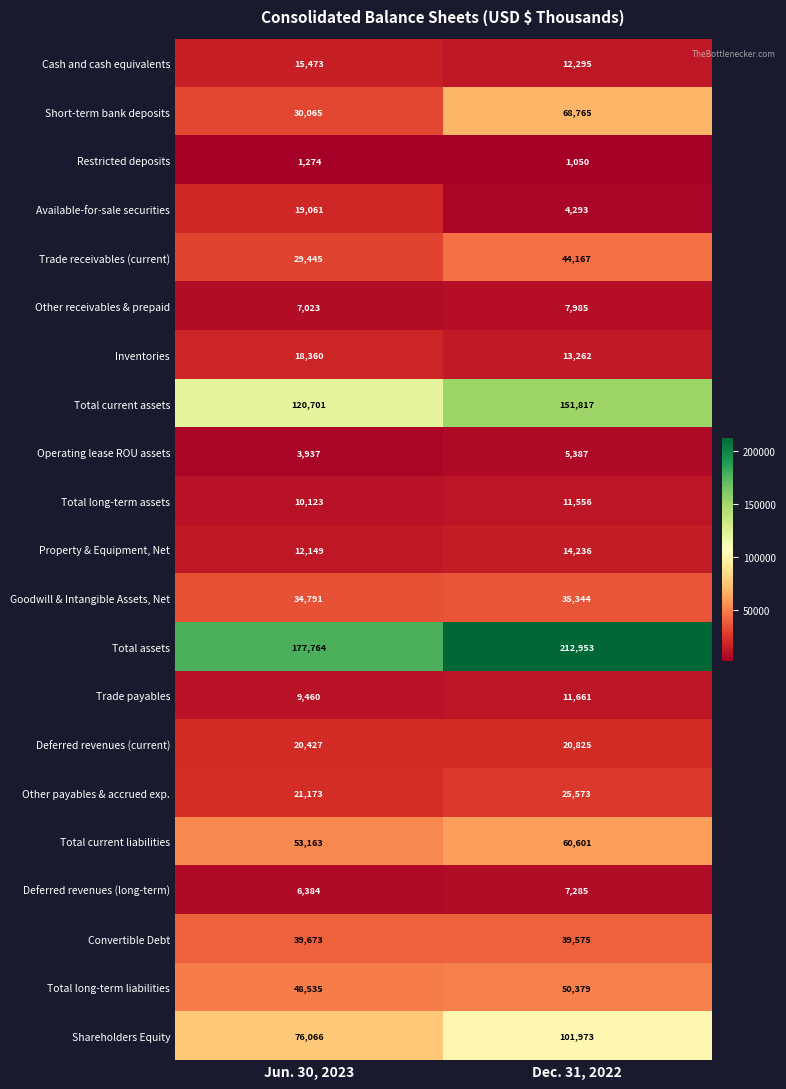

True or false: Goodwill & Intangible Assets, Net has a value of 21953 at Jun. 30, 2023.

False